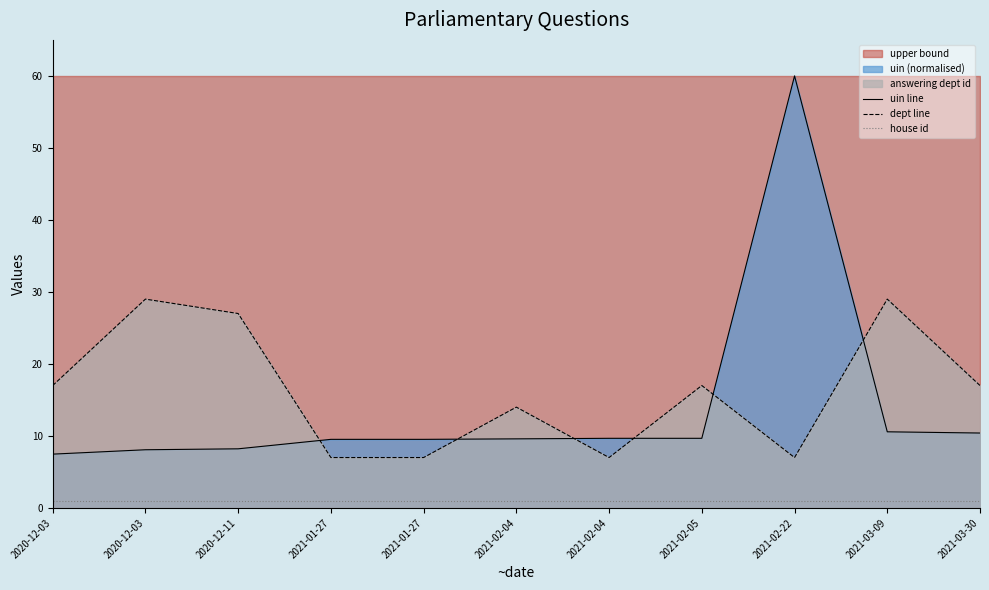

List the labels in order of uin line value, largest first.

2021-02-22, 2021-03-09, 2021-03-30, 2021-02-04, 2021-02-05, 2021-02-04, 2021-01-27, 2021-01-27, 2020-12-11, 2020-12-03, 2020-12-03